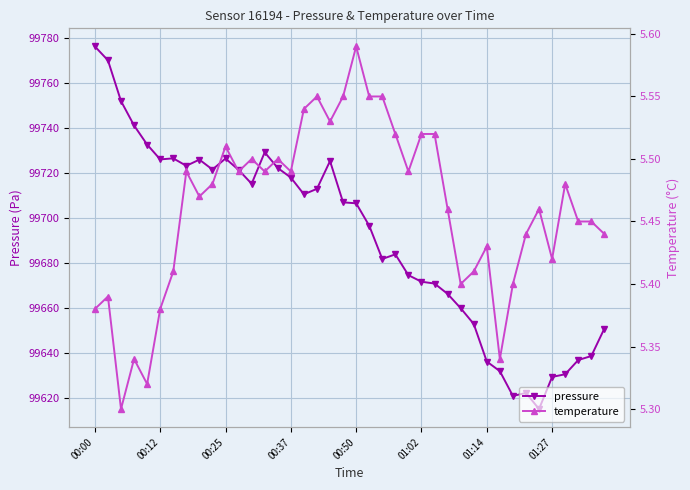

List the series in order of their overall mean, lowest first.

temperature, pressure